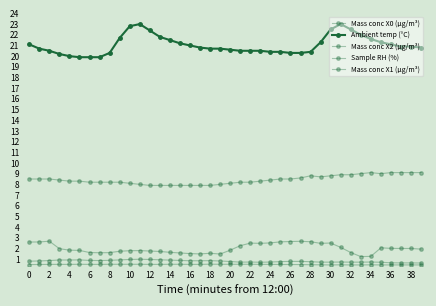

What is the label of the 34th point from the left?

33